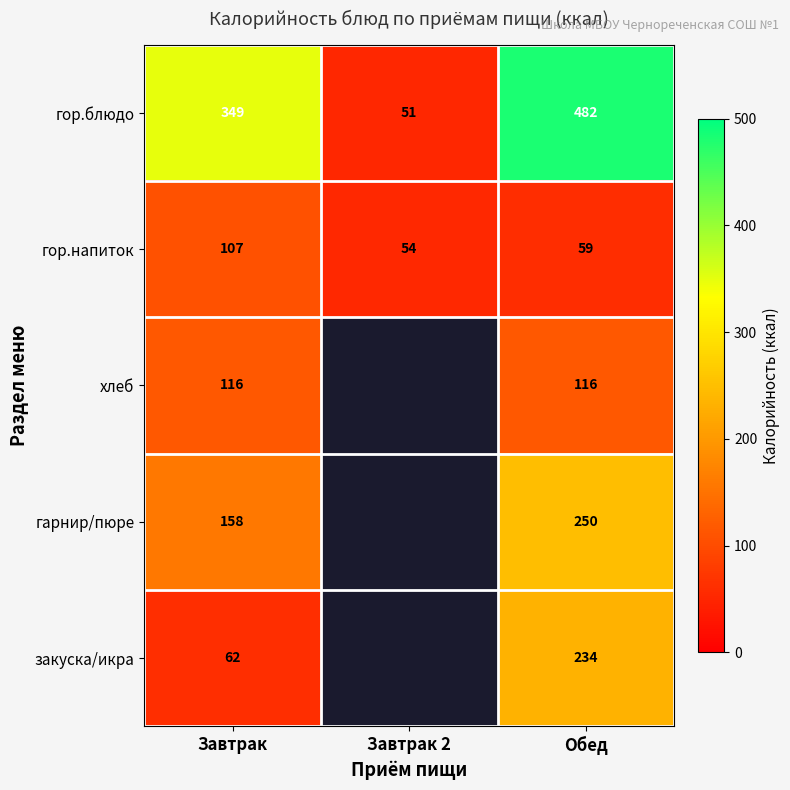

The value of гор.напиток at Завтрак 2 is 95. True or false?

False